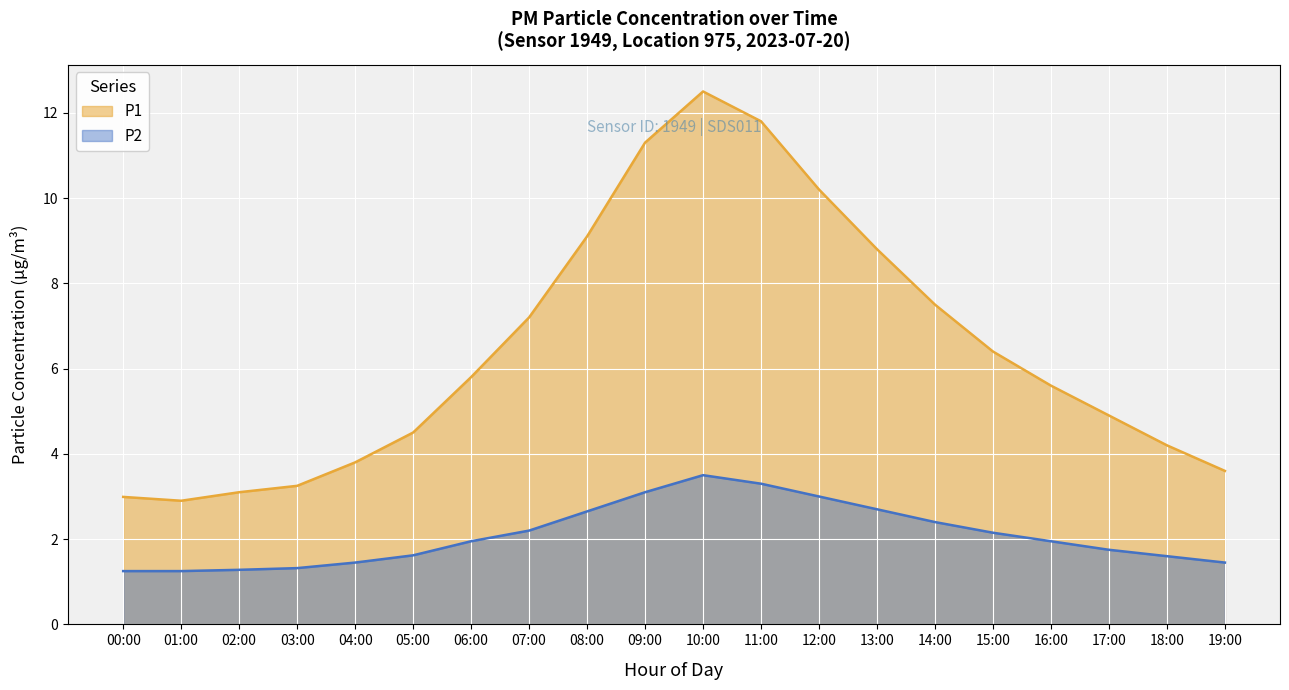

True or false: P2 and P1 cross at least once.

False